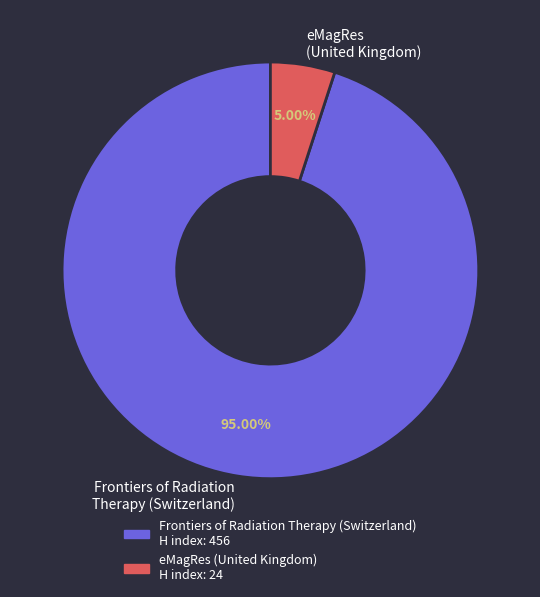

Which has a higher value, eMagRes (United Kingdom) or Frontiers of Radiation Therapy (Switzerland)?

Frontiers of Radiation Therapy (Switzerland)